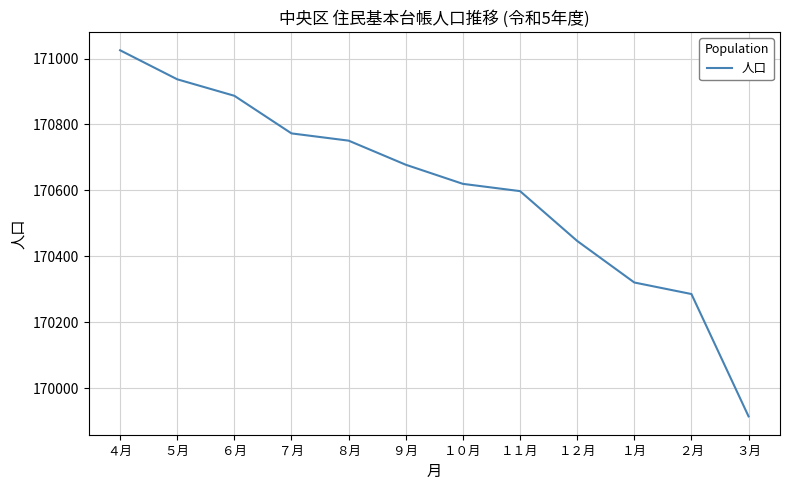

What is the sum of the values at １月 and ９月?

340999